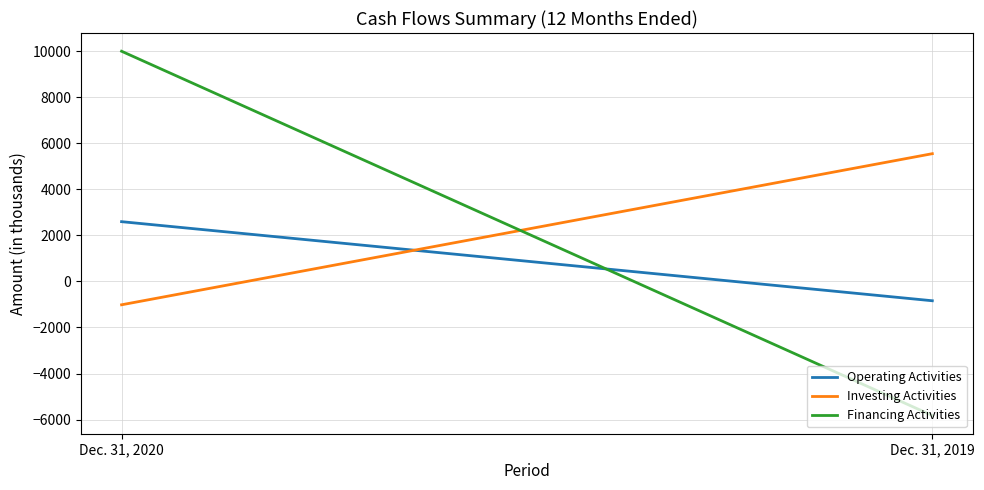

The value of Investing Activities at Dec. 31, 2019 is 5543. True or false?

True